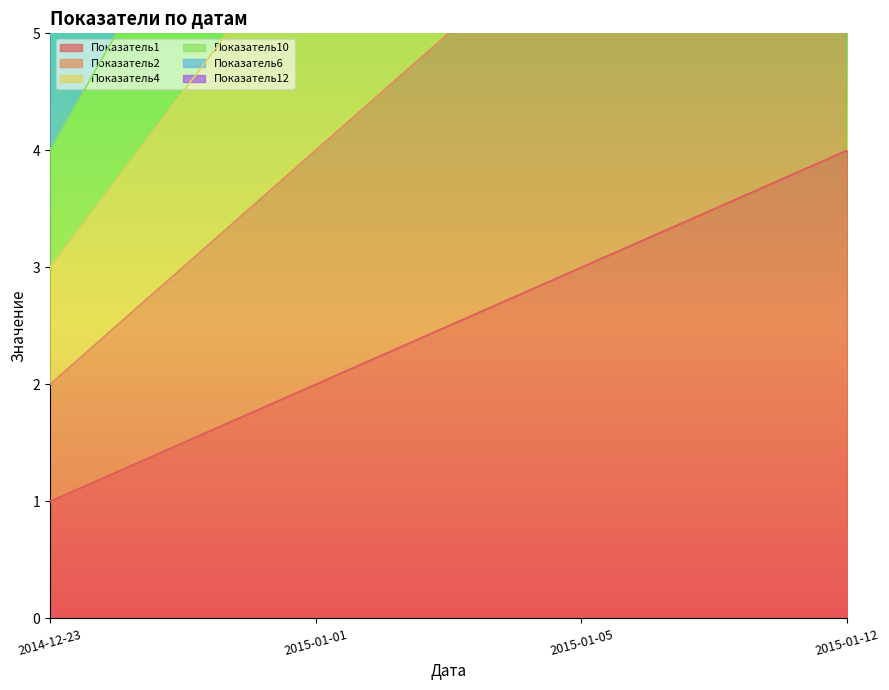

Count the Показатель2 values in the range 4 to 8.

3